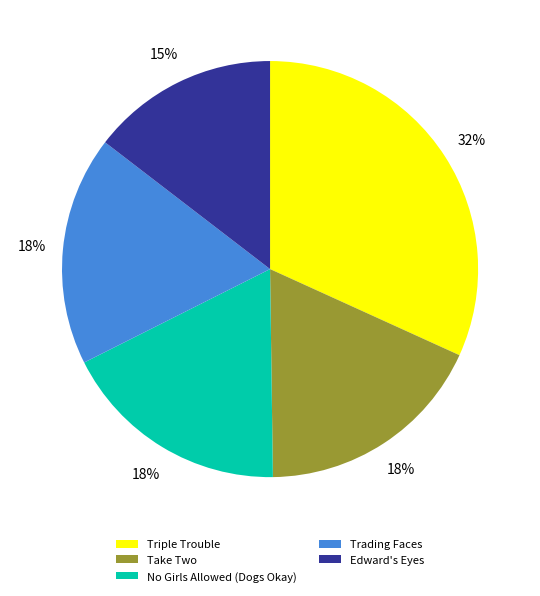

To the nearest percent, what portion does Triple Trouble represent?

32%